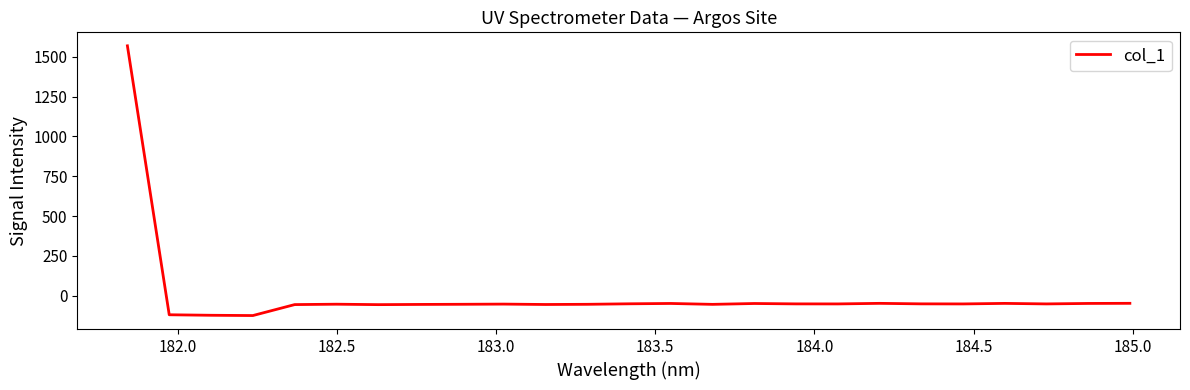

What is the minimum value shown in the chart?

-124.3